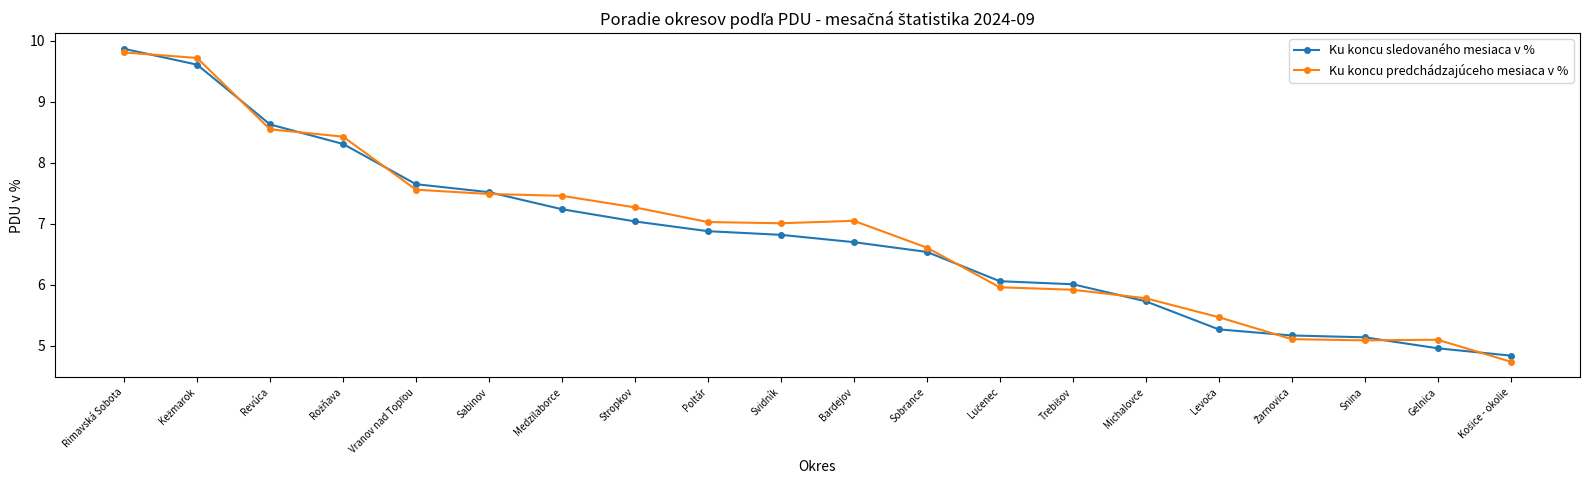

Which series changed the most between Sabinov and Svidník?

Ku koncu sledovaného mesiaca v %